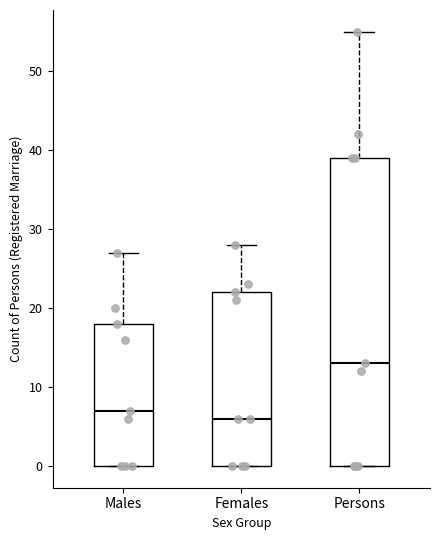

Which box is the tallest, from its lower edge to its upper edge?

Persons